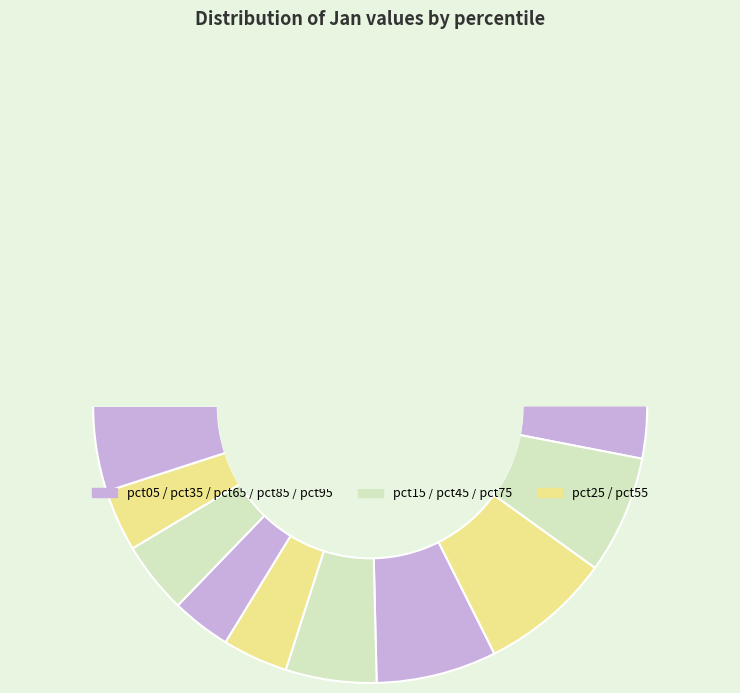

How many slices are in this pie chart?

10